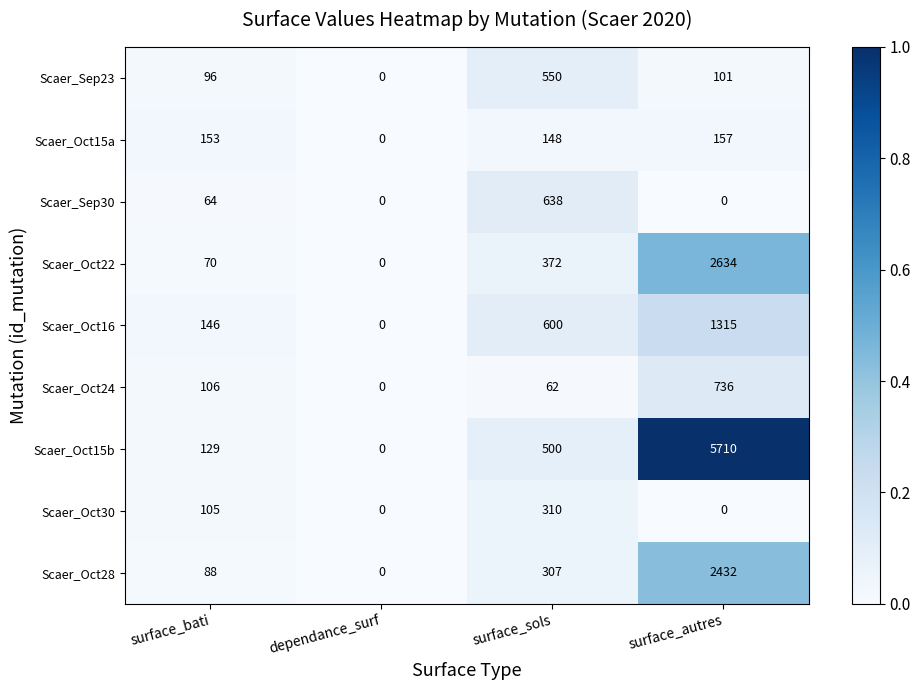

Rank the series by their maximum value, from highest to lowest.

Scaer_Oct15b, Scaer_Oct22, Scaer_Oct28, Scaer_Oct16, Scaer_Oct24, Scaer_Sep30, Scaer_Sep23, Scaer_Oct30, Scaer_Oct15a